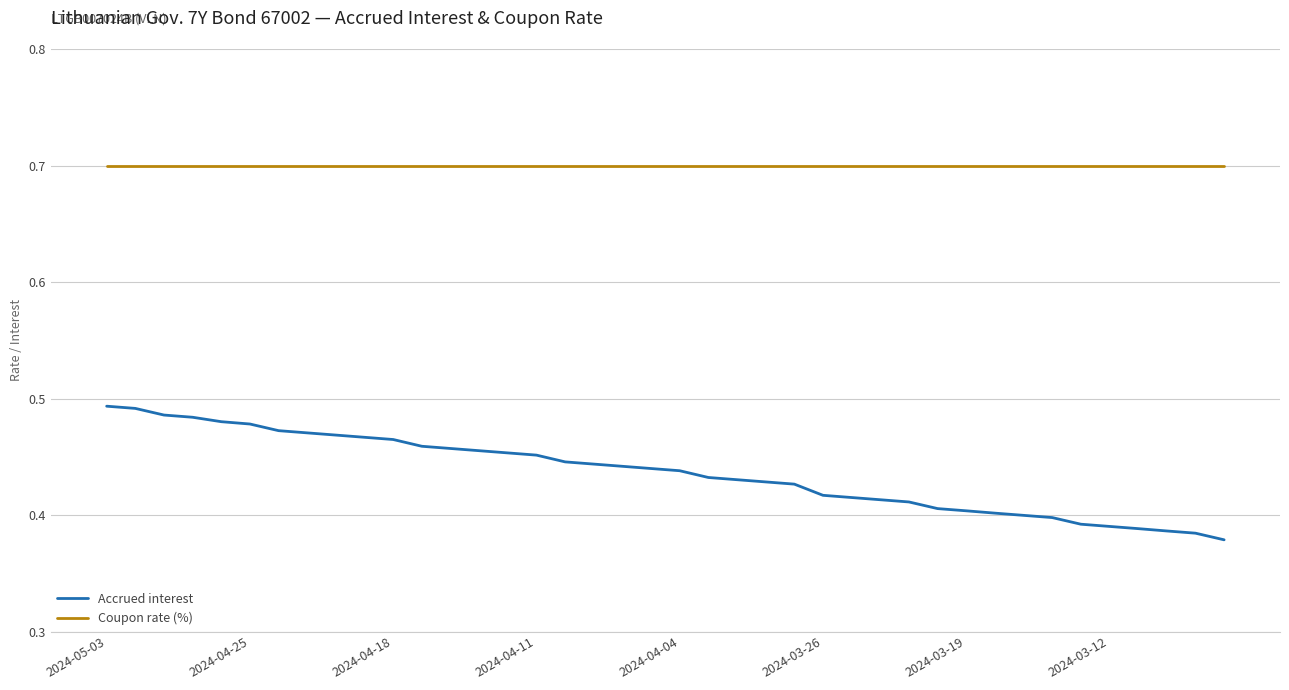

What are all the series names shown in the legend?

Accrued interest, Coupon rate (%)